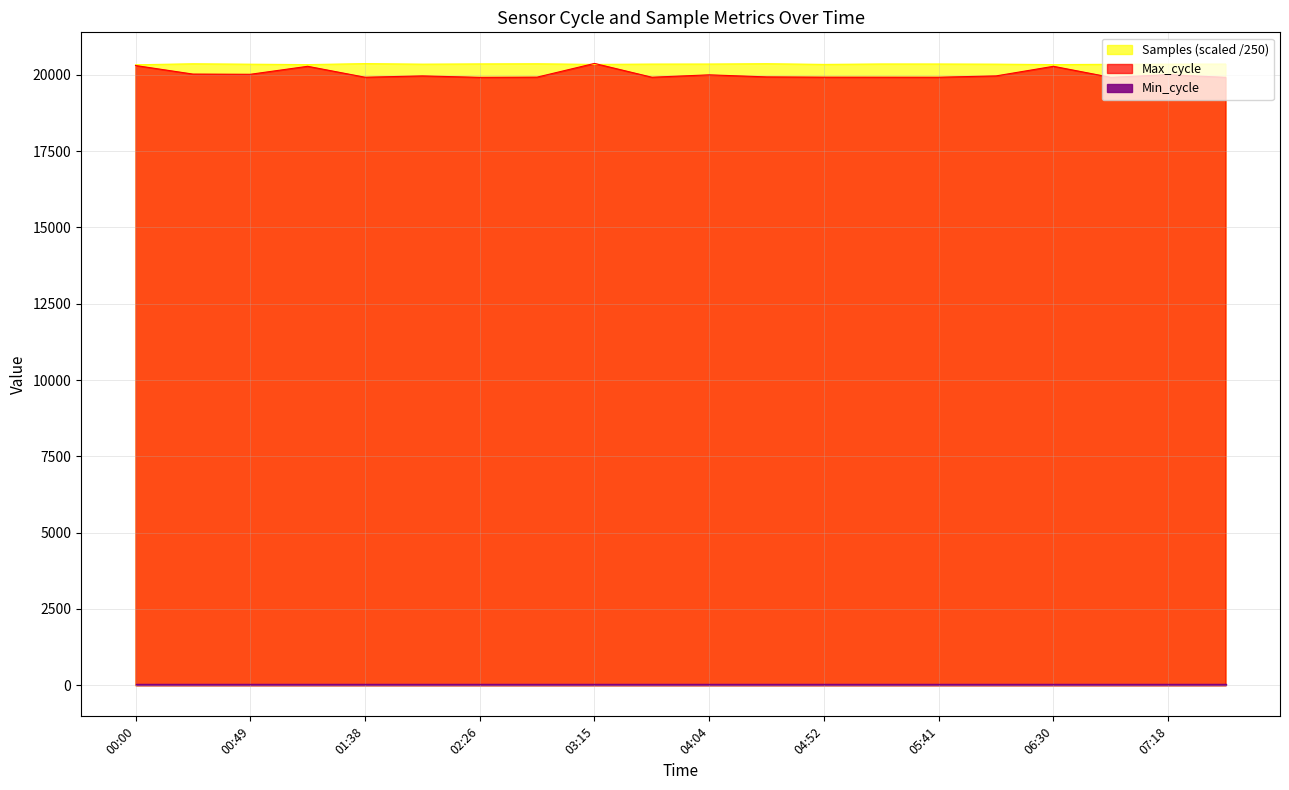

The Max_cycle series shows 6635.8 at 02:02. True or false?

False